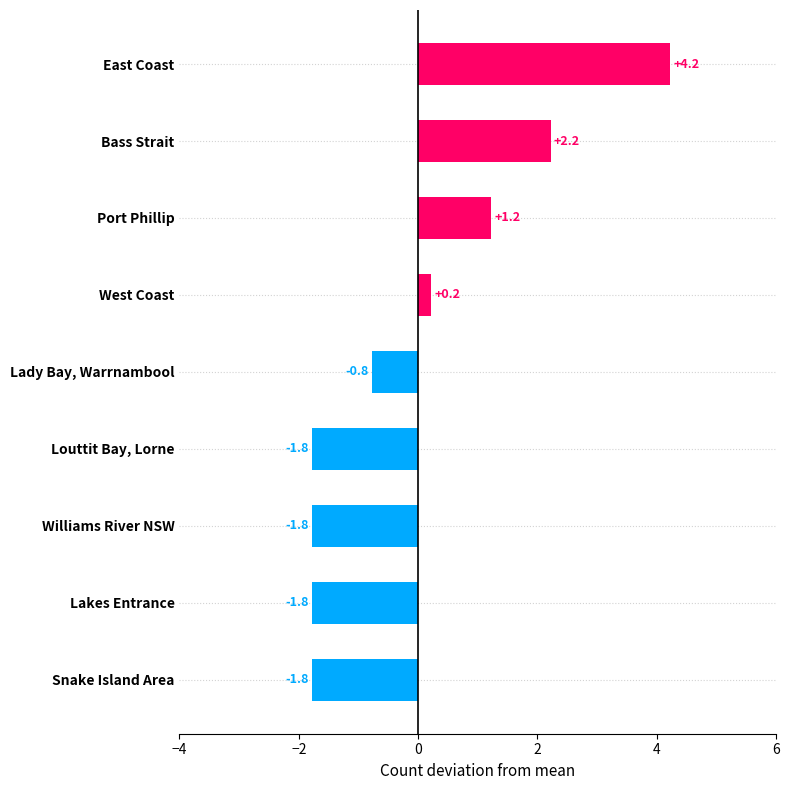

What is the greatest value displayed?

4.2